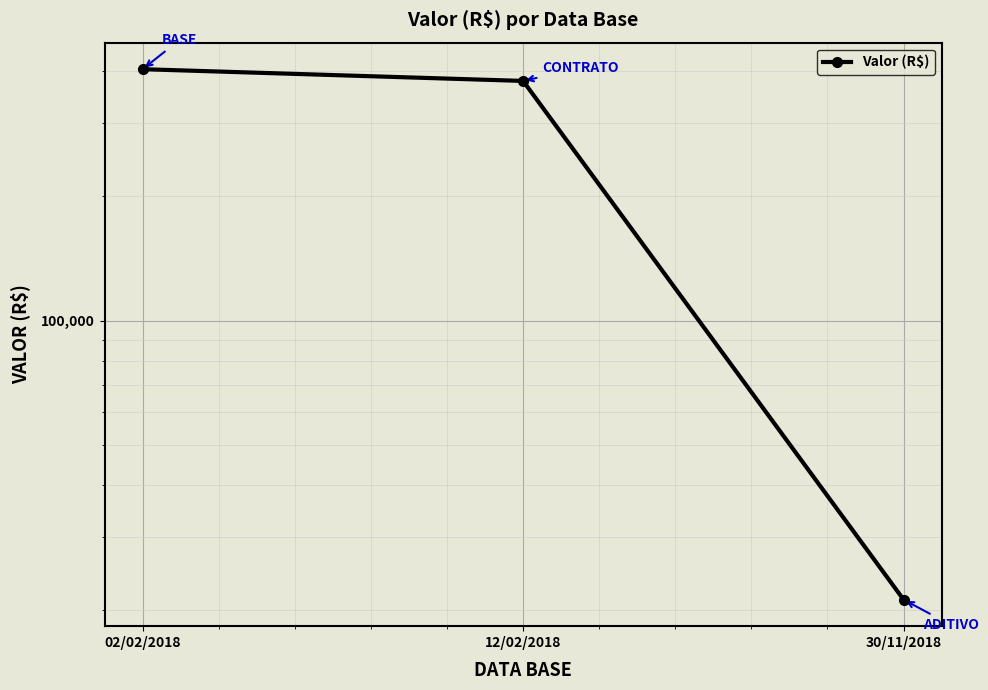

What is the sum of all values?

804717.3